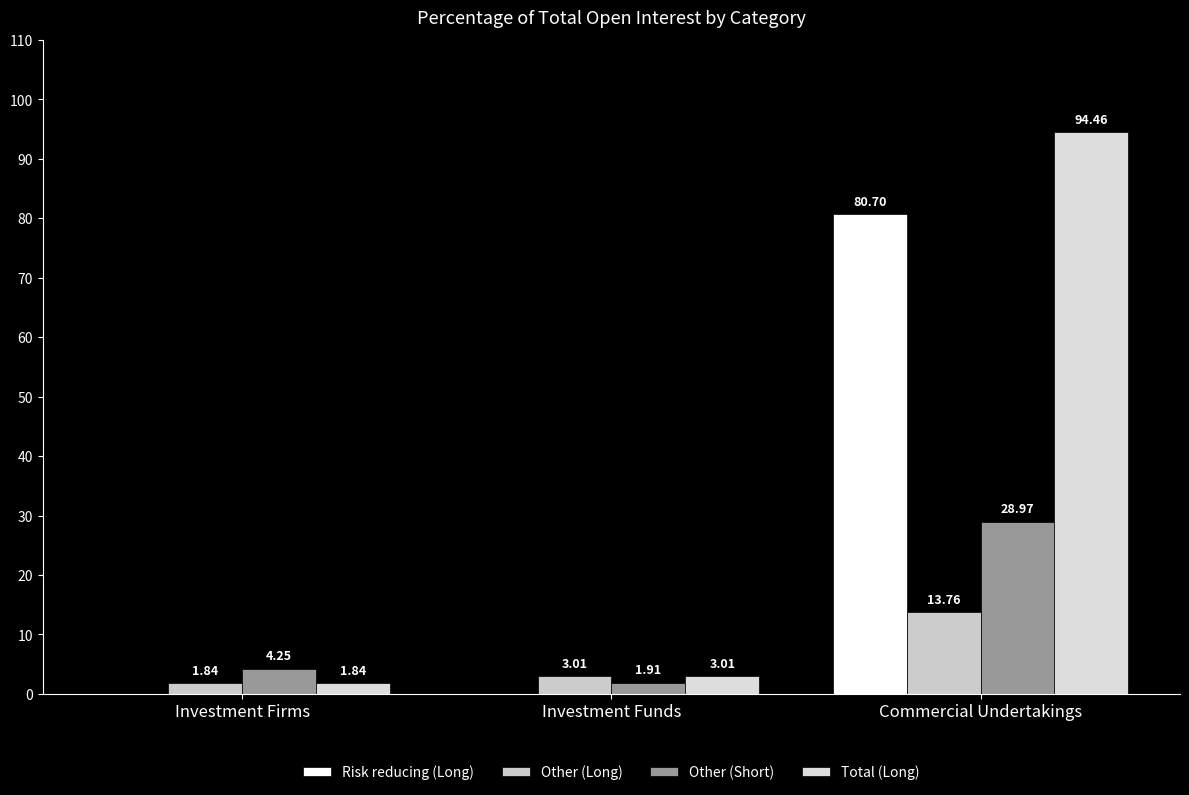

Reading left to right, what are all the values shown in this chart?

Risk reducing (Long): 0.0	0.0	80.7
Other (Long): 1.8	3.0	13.8
Other (Short): 4.2	1.9	29.0
Total (Long): 1.8	3.0	94.5